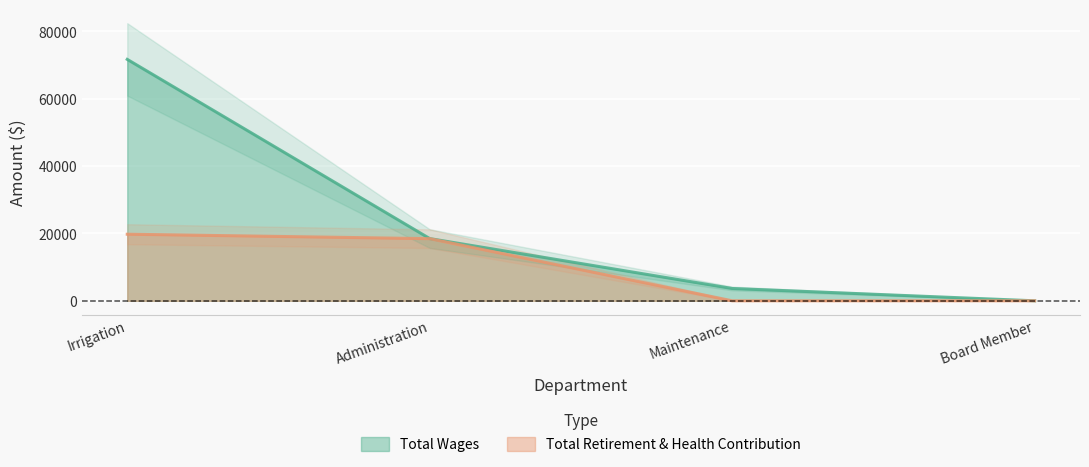

At which label is Total Wages closest to 35840?

Administration